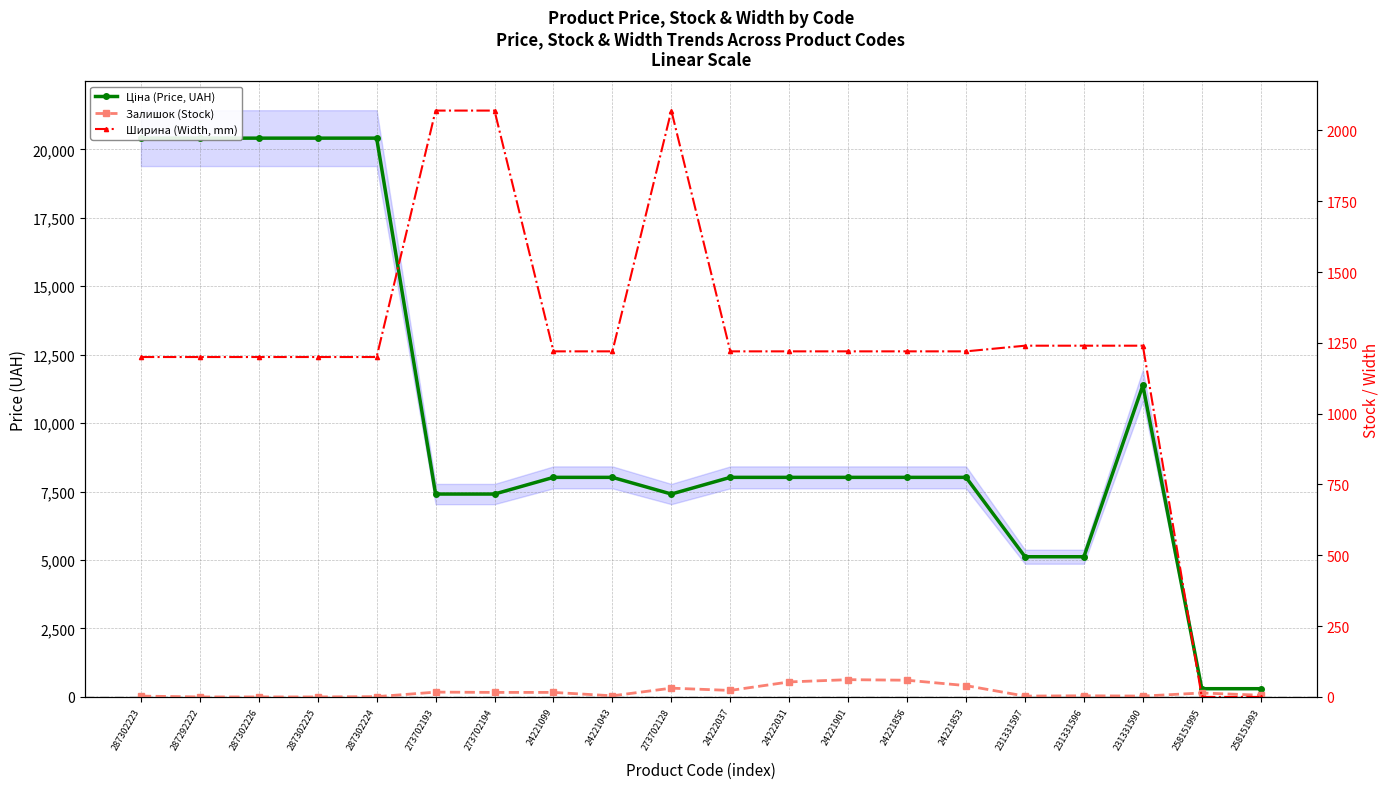

Between 287292222 and 231331597, which series saw the biggest shift?

Ціна (Price, UAH)